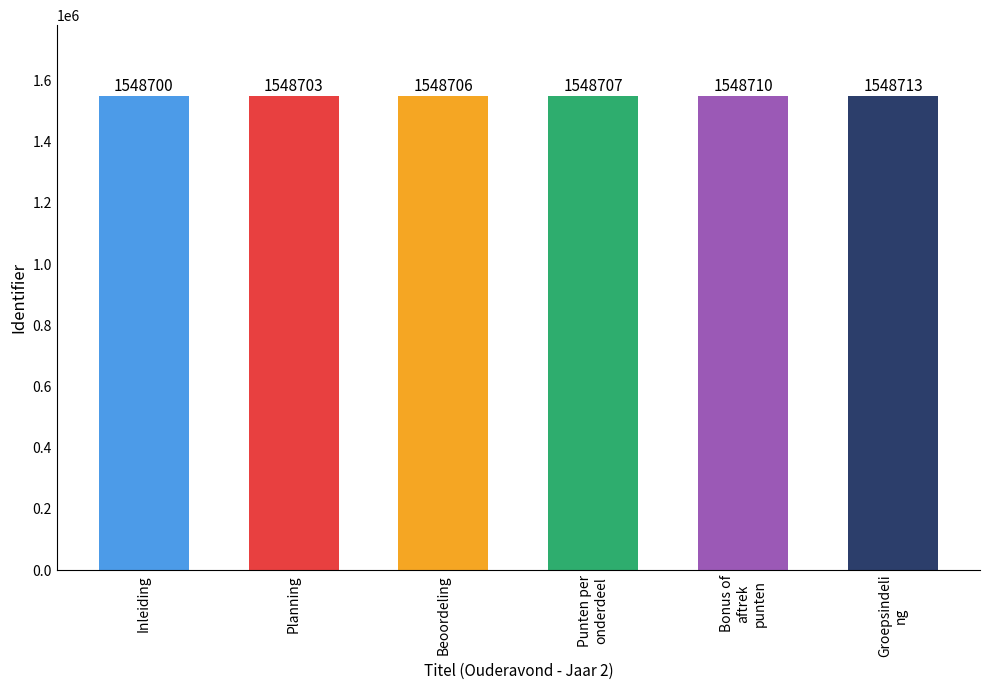

Where is the data nearest to the value 1548706?

Beoordeling